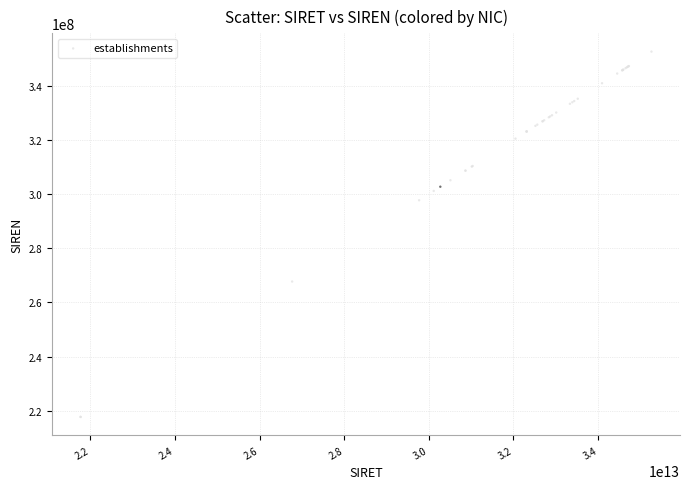

What Y value in the scatter plot is closest to 285156583?

297706079